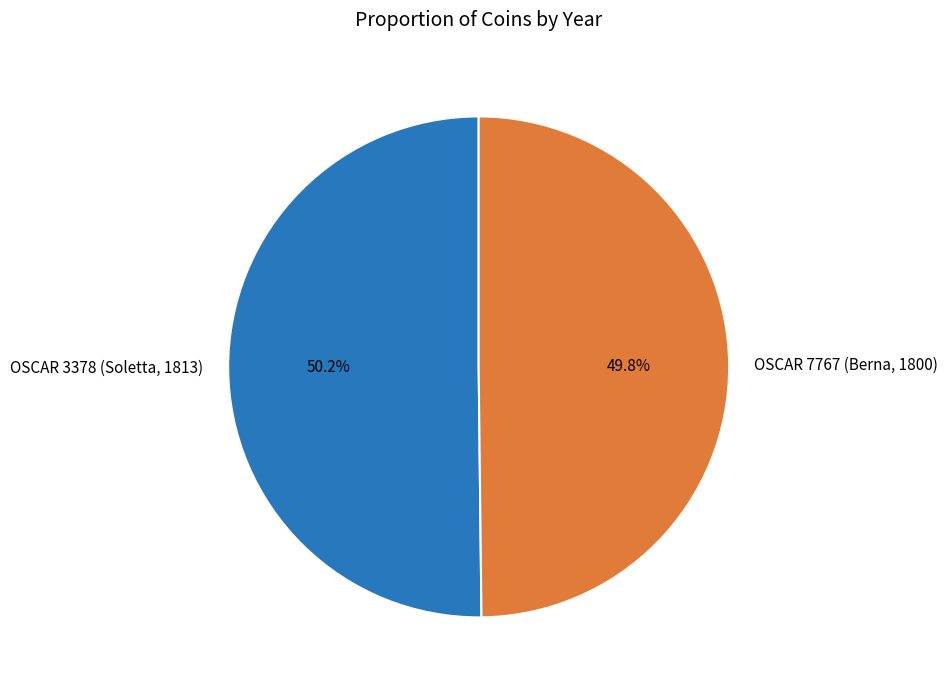

Rank the categories by value from lowest to highest.

OSCAR 7767 (Berna, 1800), OSCAR 3378 (Soletta, 1813)